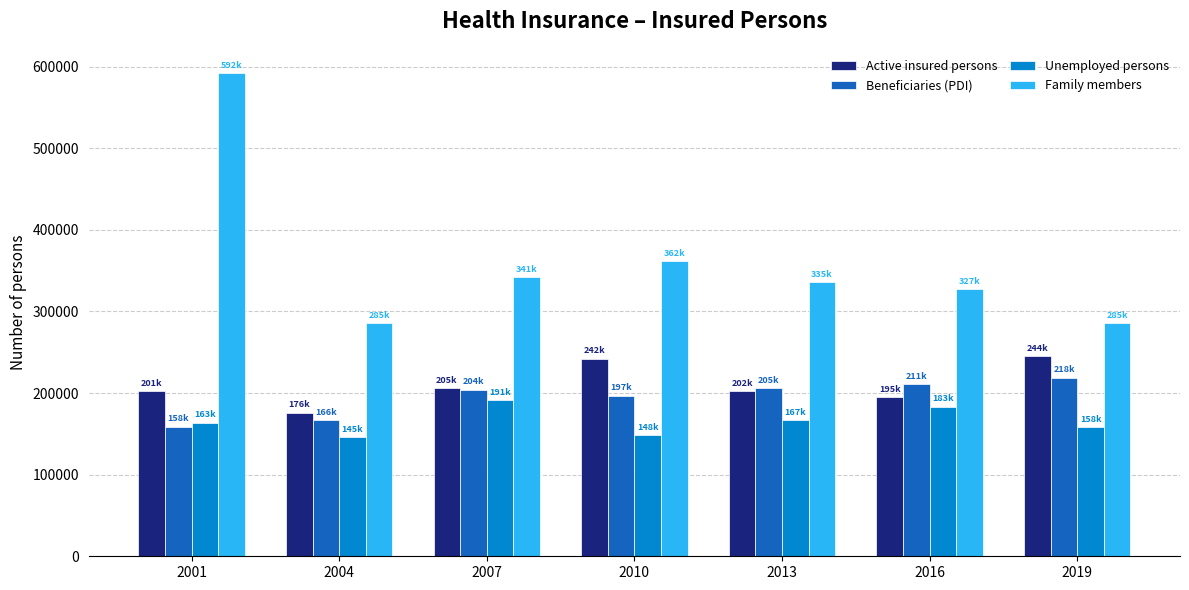

List the series in order of their peak value, highest first.

Family members, Active insured persons, Beneficiaries (PDI), Unemployed persons